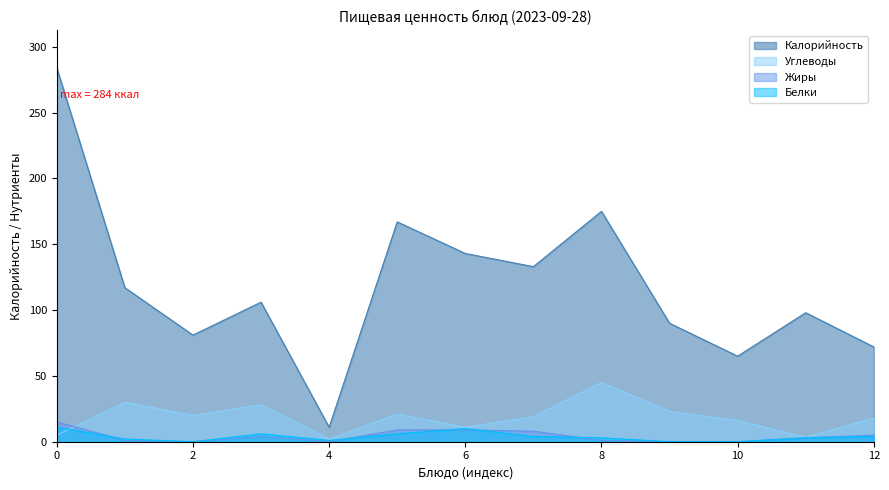

What is the difference between the second highest and second lowest values in the Белки series?

10.0